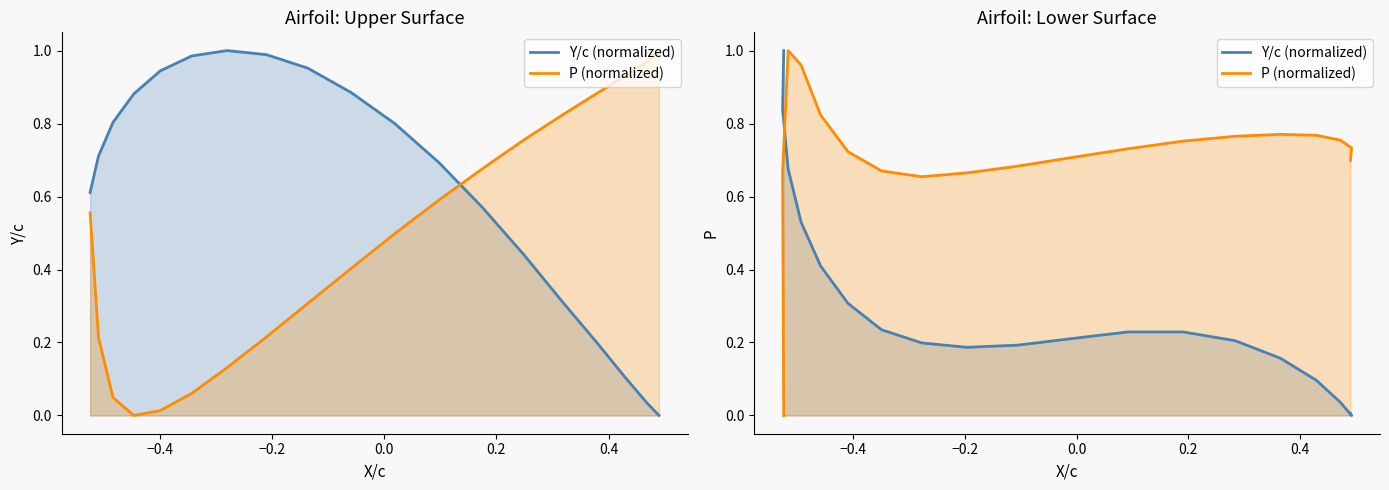

After their last crossing, which series has the higher values: P (normalized) or Y/c (normalized)?

P (normalized)